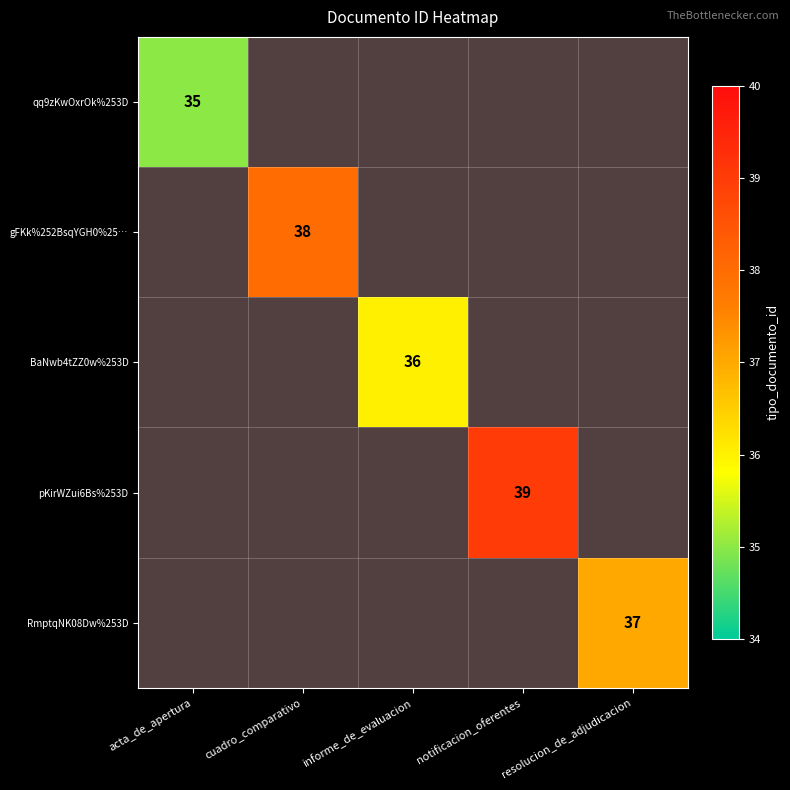

What is the maximum value shown in the chart?

39.0